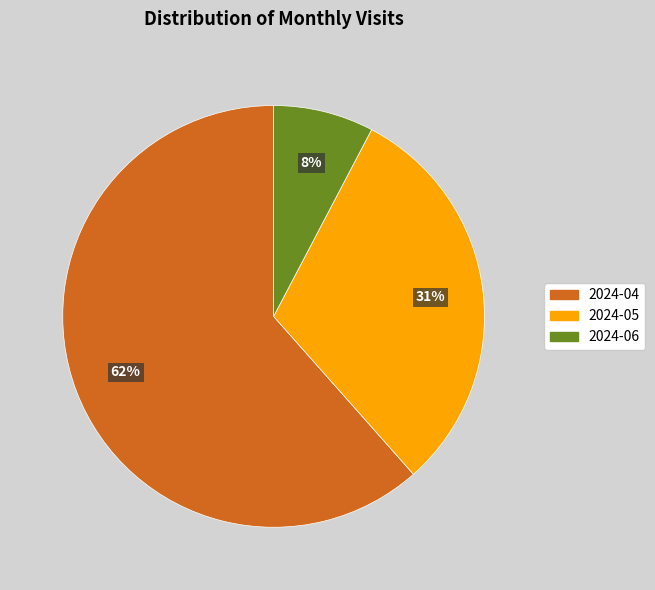

The 2024-05 slice represents 31% of the pie. True or false?

True